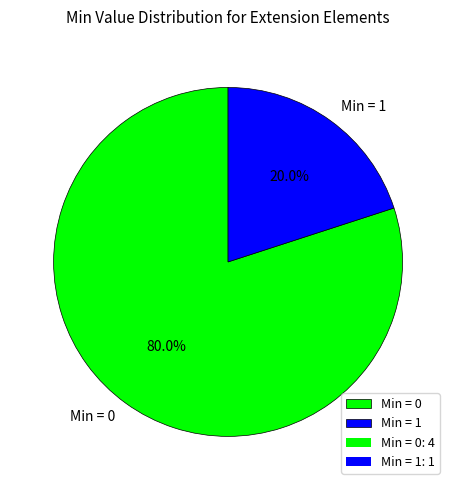

How many segments does this pie chart have?

2